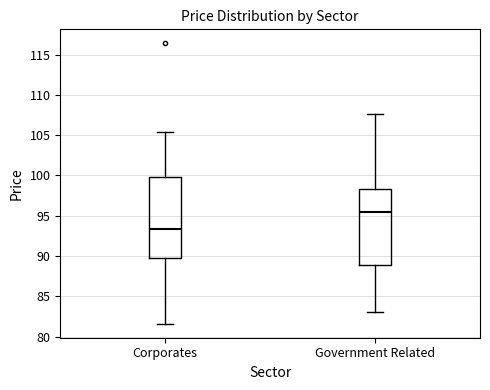

Reading left to right, transcribe this box plot: for each box, give where its median line is, the range the box spans, and where its two whiskers end, as read against the y-axis. The values are not printed on the chart, so give them approximately, as read against the axis.

Corporates: median 93.5, box 90.0 to 100.0, whiskers 81.5 to 105.5
Government Related: median 95.5, box 89.0 to 98.5, whiskers 83.0 to 107.5